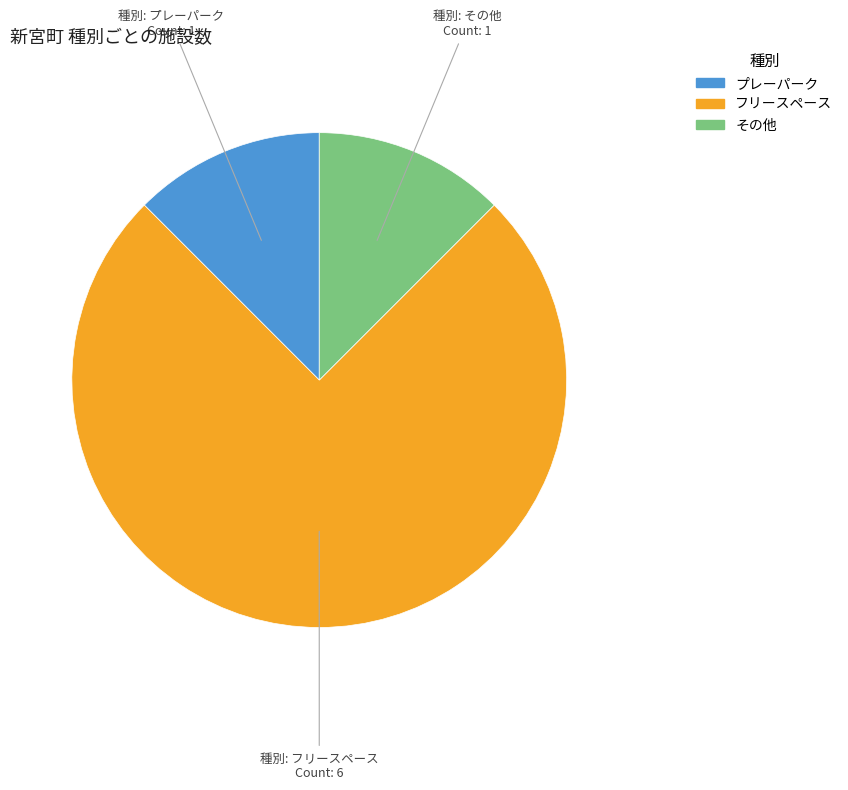

What is the largest slice in the pie chart?

フリースペース